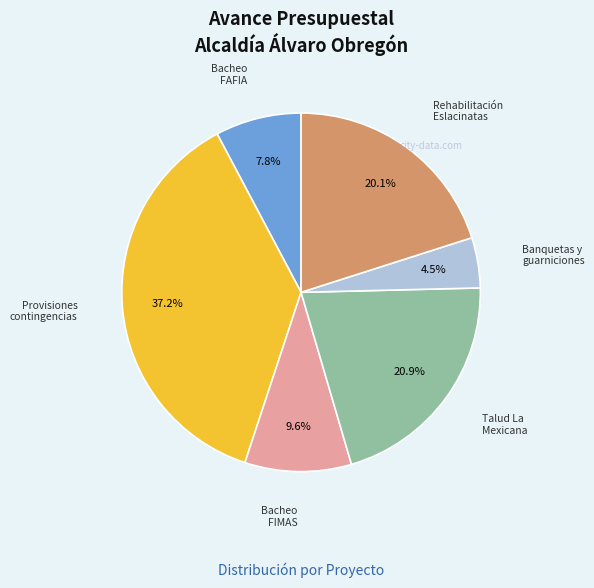

Is there any slice that represents more than half of the pie?

No